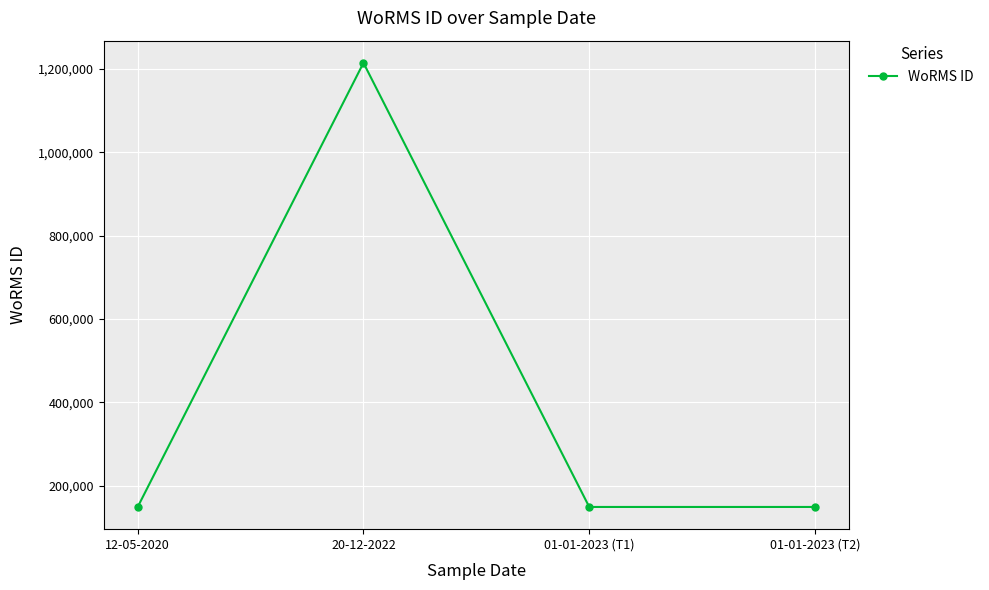

The chart shows a value of 1214732 at 20-12-2022. True or false?

True